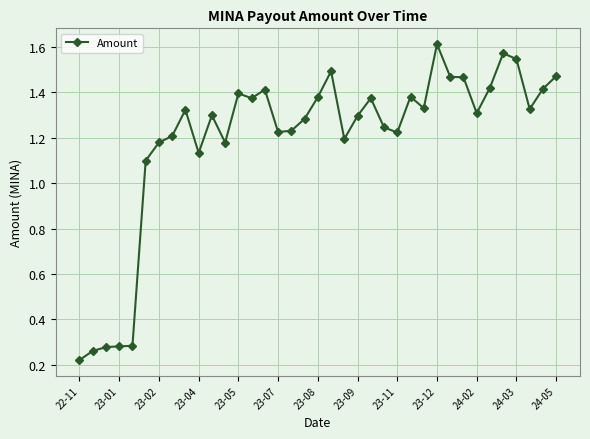

What is the sum of all values?

44.2